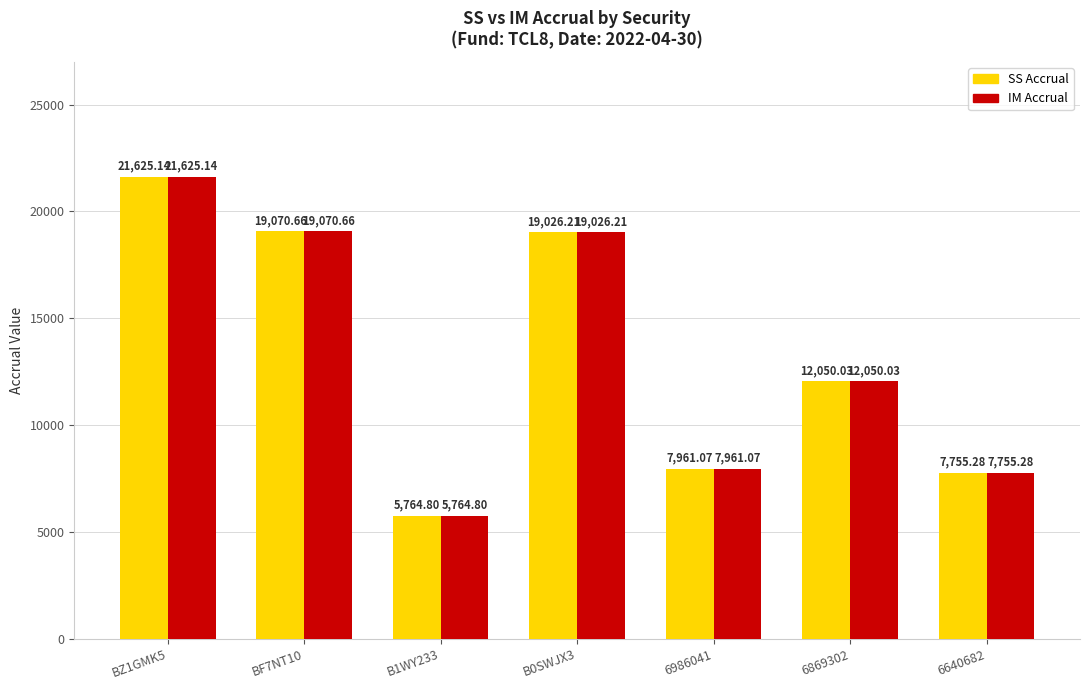

At how many categories does at least one series exceed 12148?

3